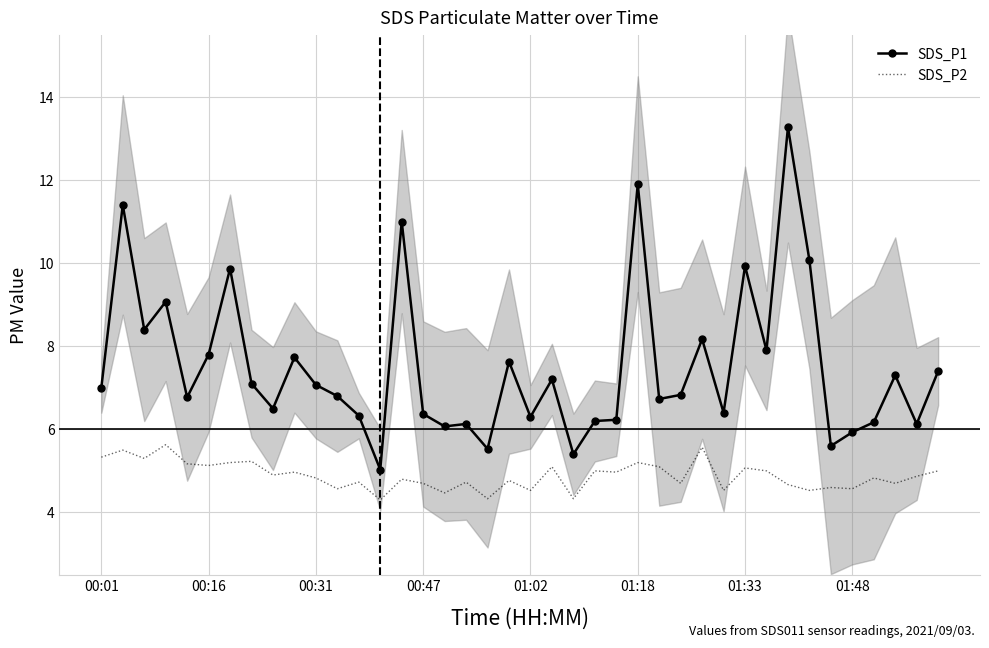

How many categories are shown in the chart?

40